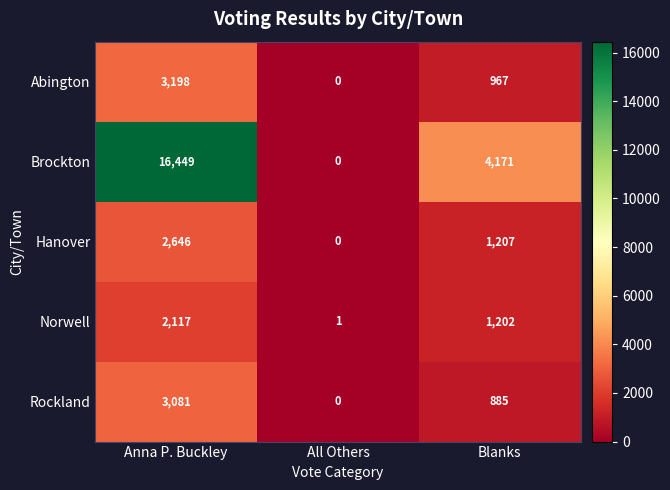

Which series changed the most between Anna P. Buckley and Blanks?

Brockton